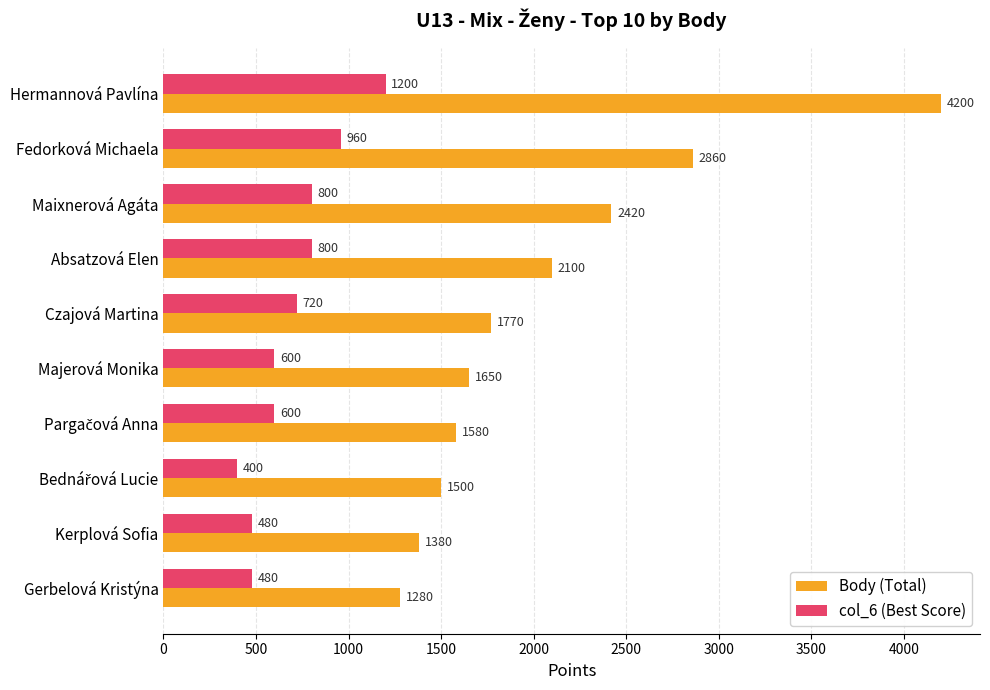

What is the difference between the highest and lowest values at Majerová Monika?

1050